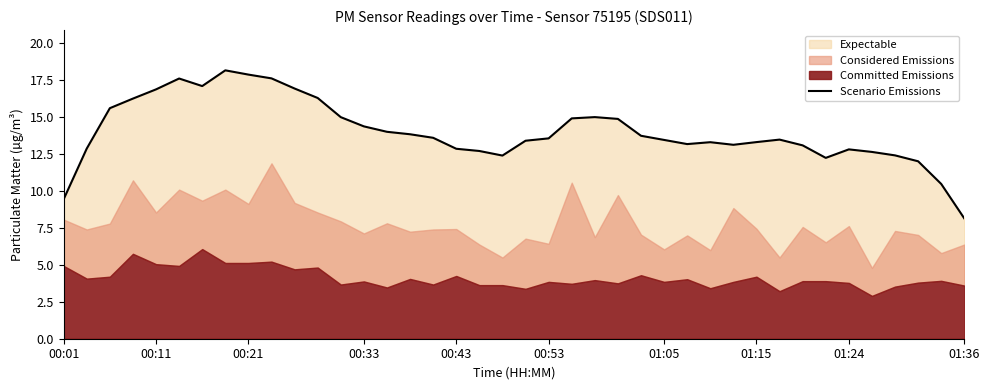

How many points are lower than both their immediate neighbors (excluding endpoints)?

5